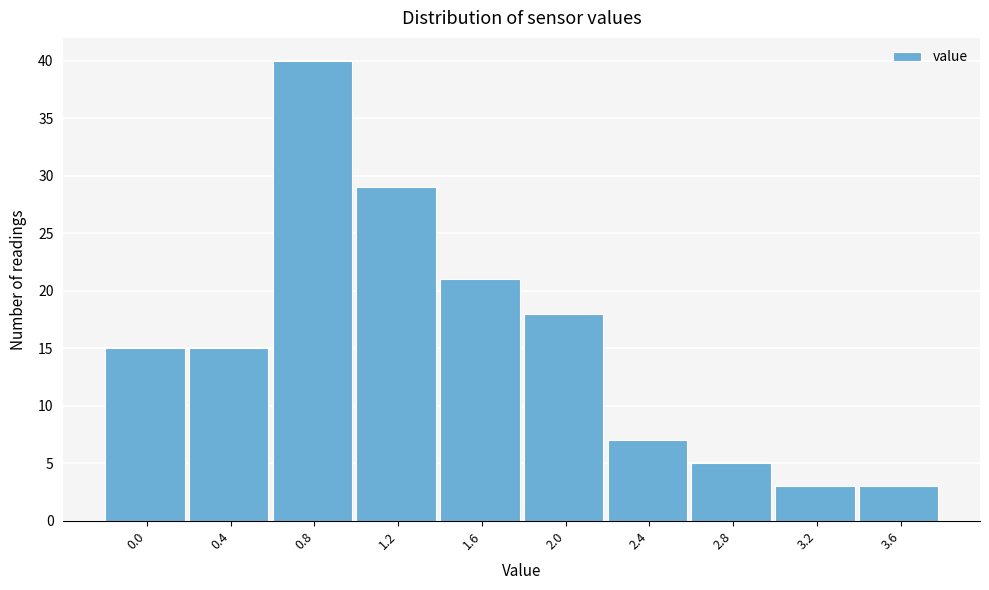

Reading left to right, extract all data points from this chart.

15	15	40	29	21	18	7	5	3	3